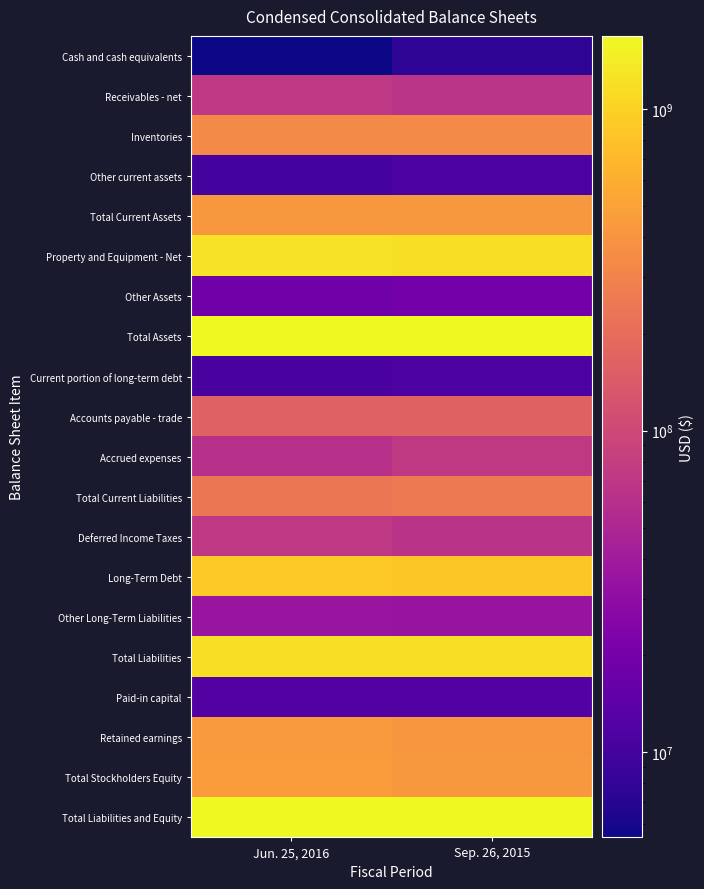

What is the total value across all series at Sep. 26, 2015?

8948834515